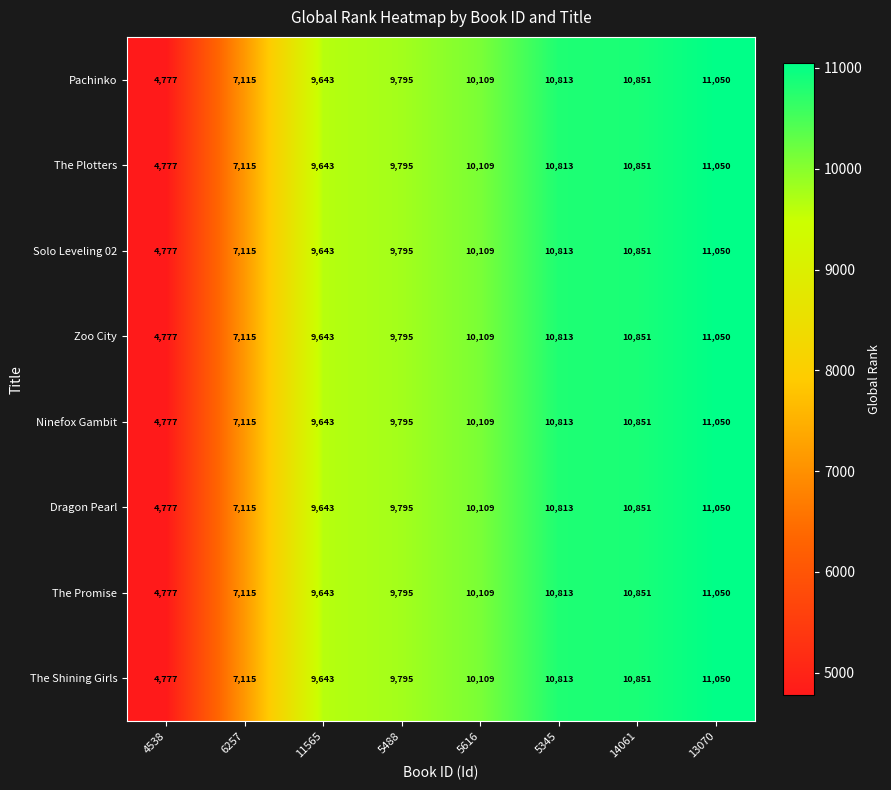

What is the minimum value shown in the chart?

4777